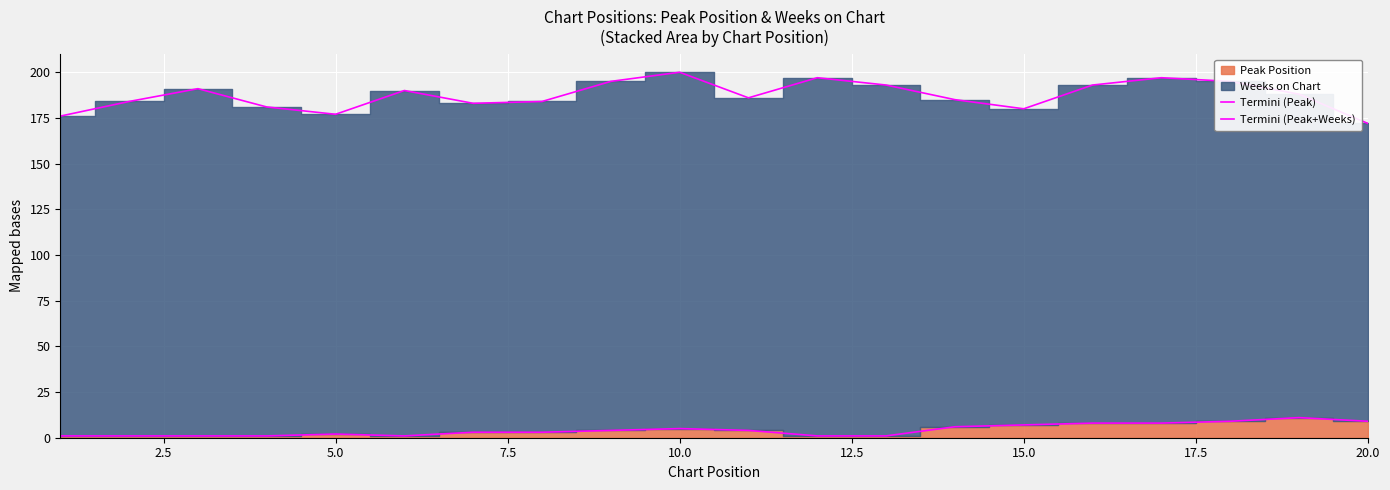

True or false: Termini (Peak) and Termini (Peak+Weeks) cross at least once.

False